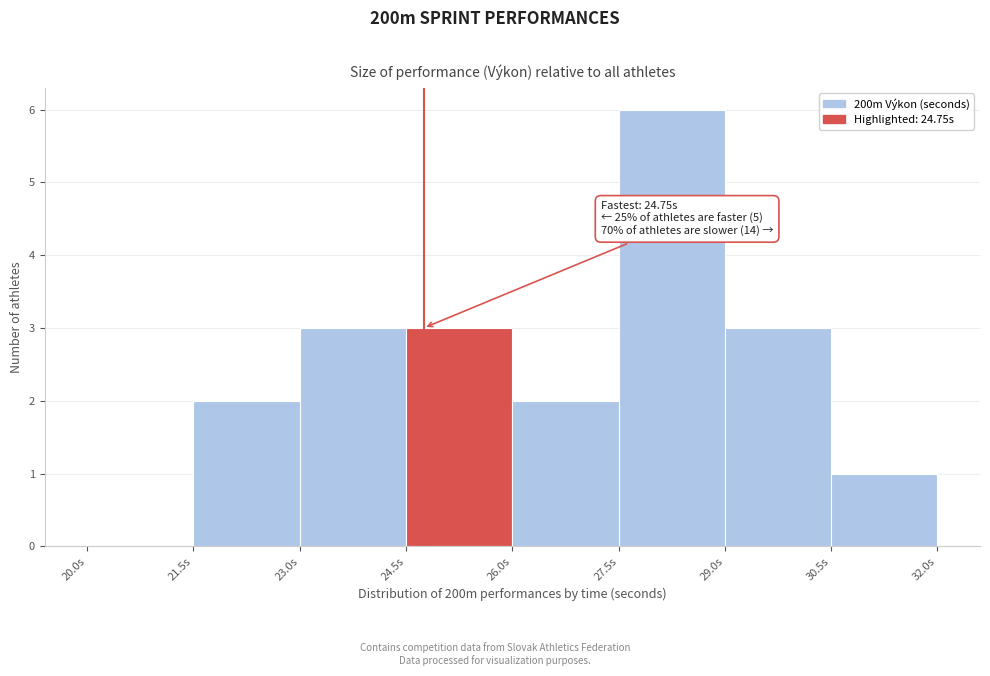

Which range on the x-axis has the tallest bar?

27.5 to 29.0